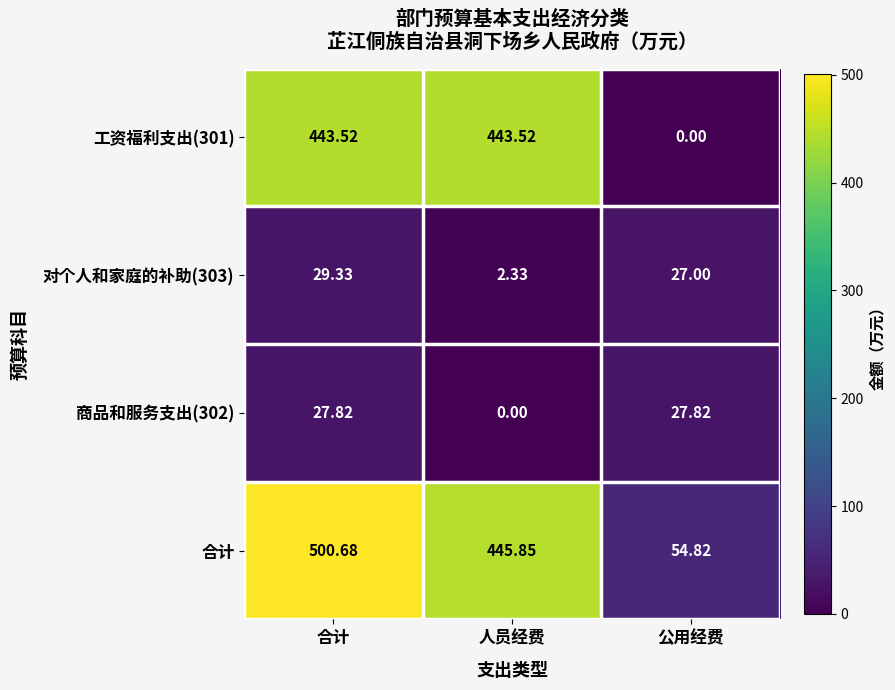

Where is 合计 nearest to the value 277?

人员经费